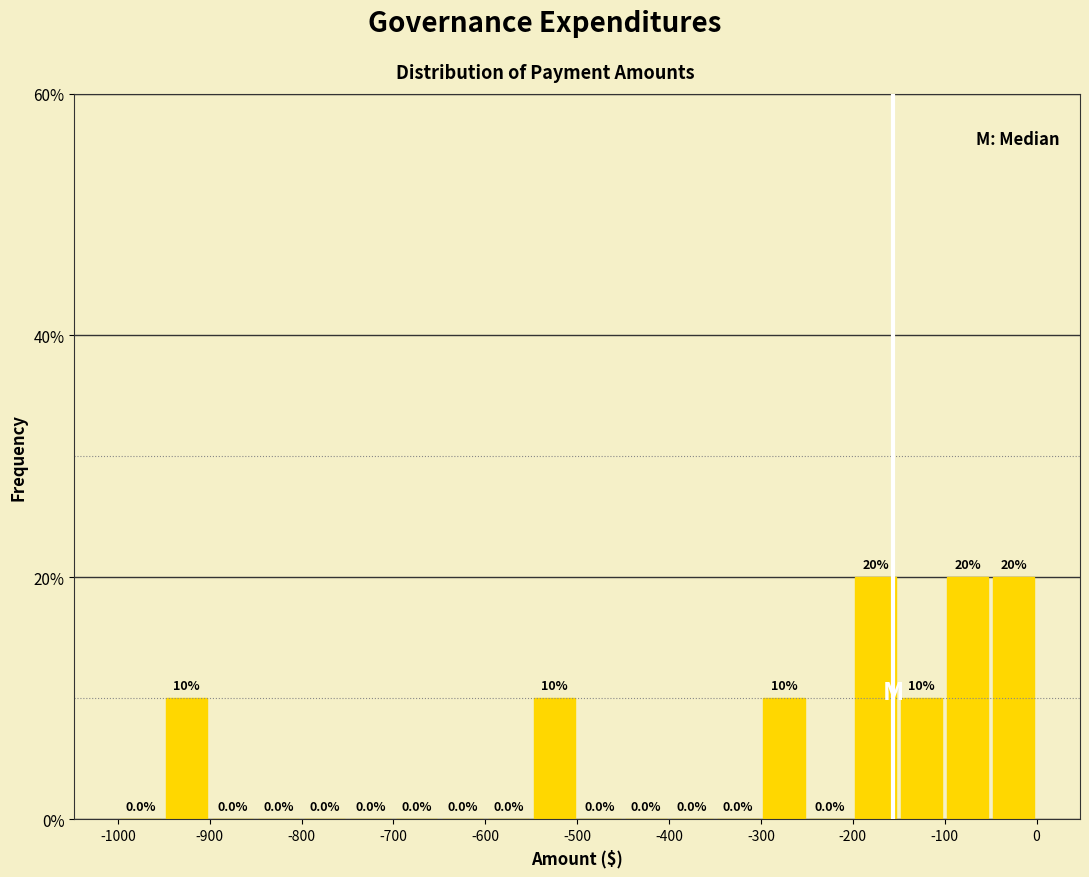

What is the height of the bar covering -300 to -250 on the x-axis?

10.0